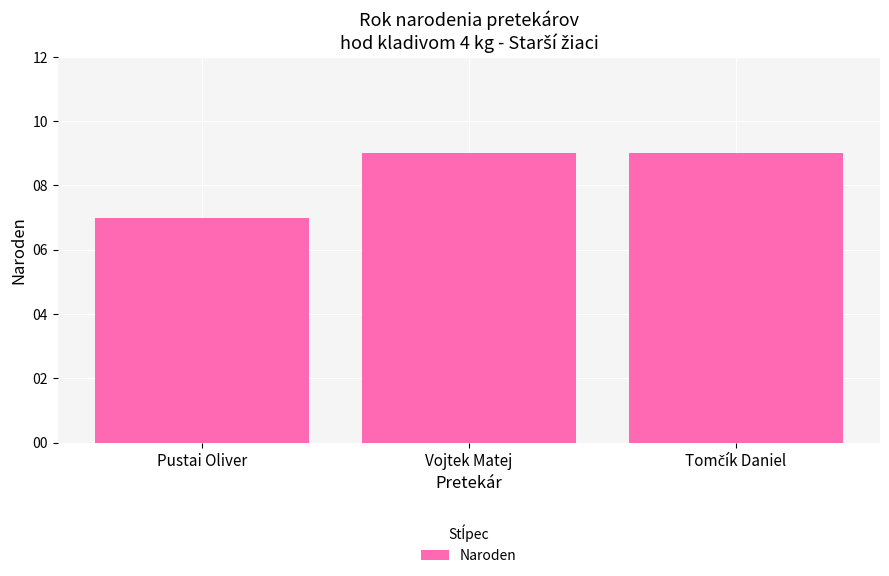

What is the maximum value shown in the chart?

9